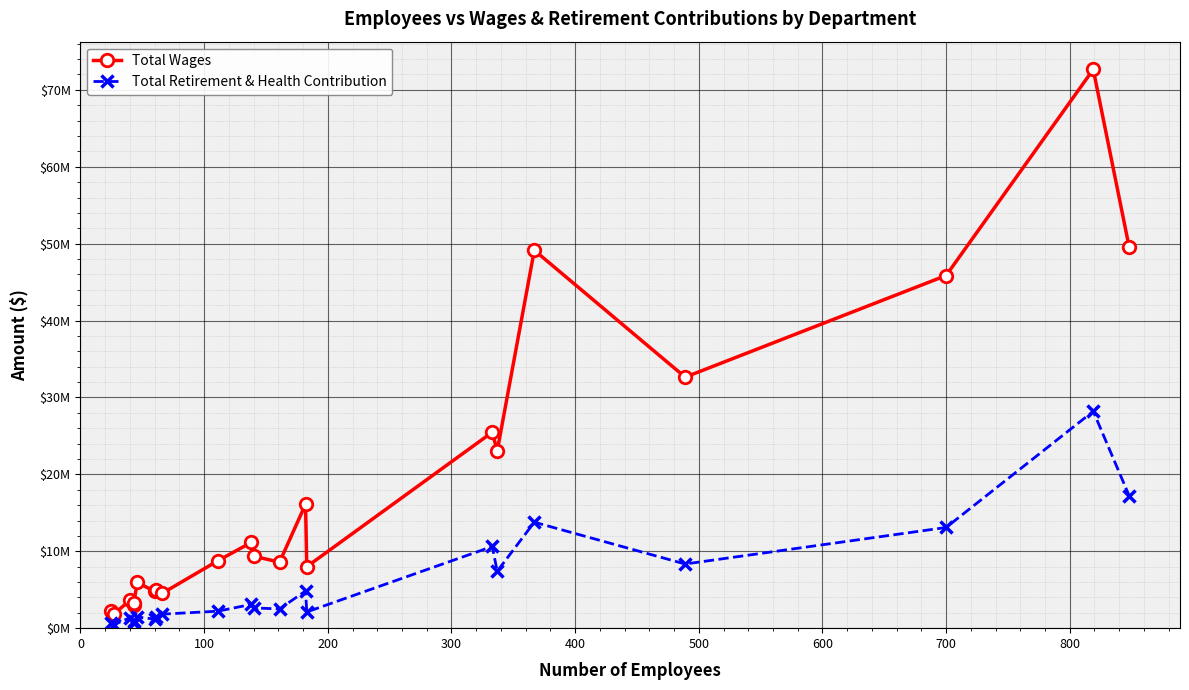

Count the number of categories in the chart.

22